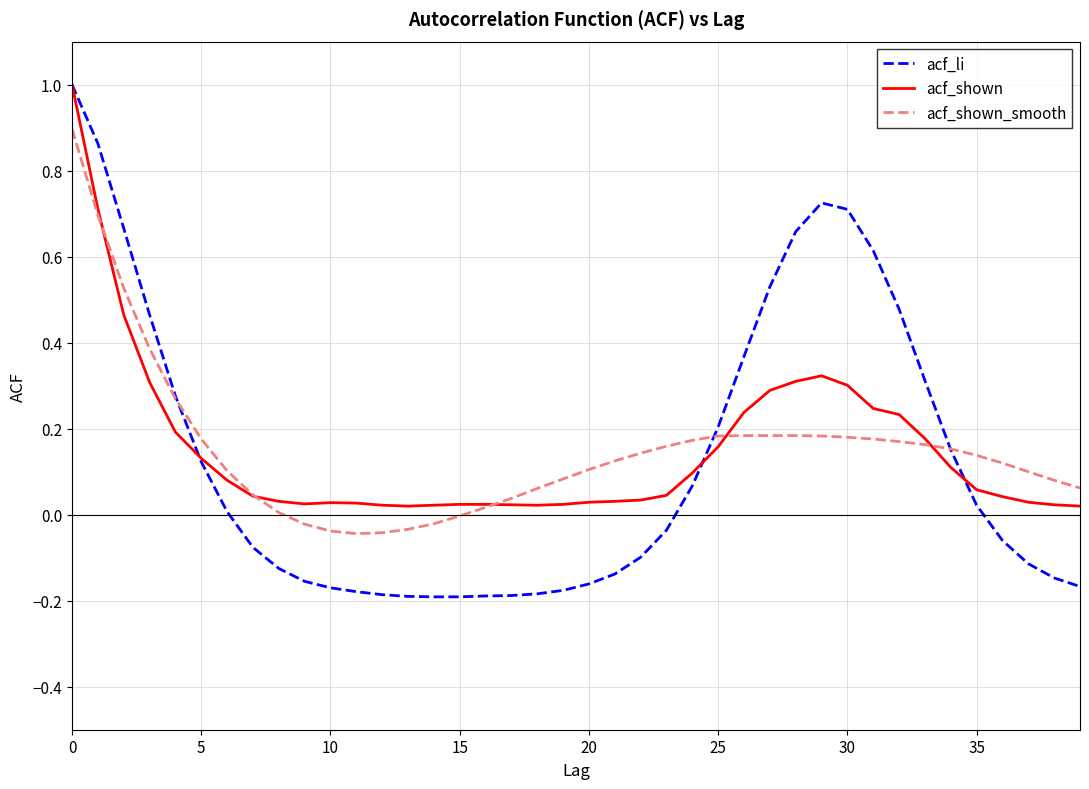

What is the highest value of the acf_shown series?

1.0